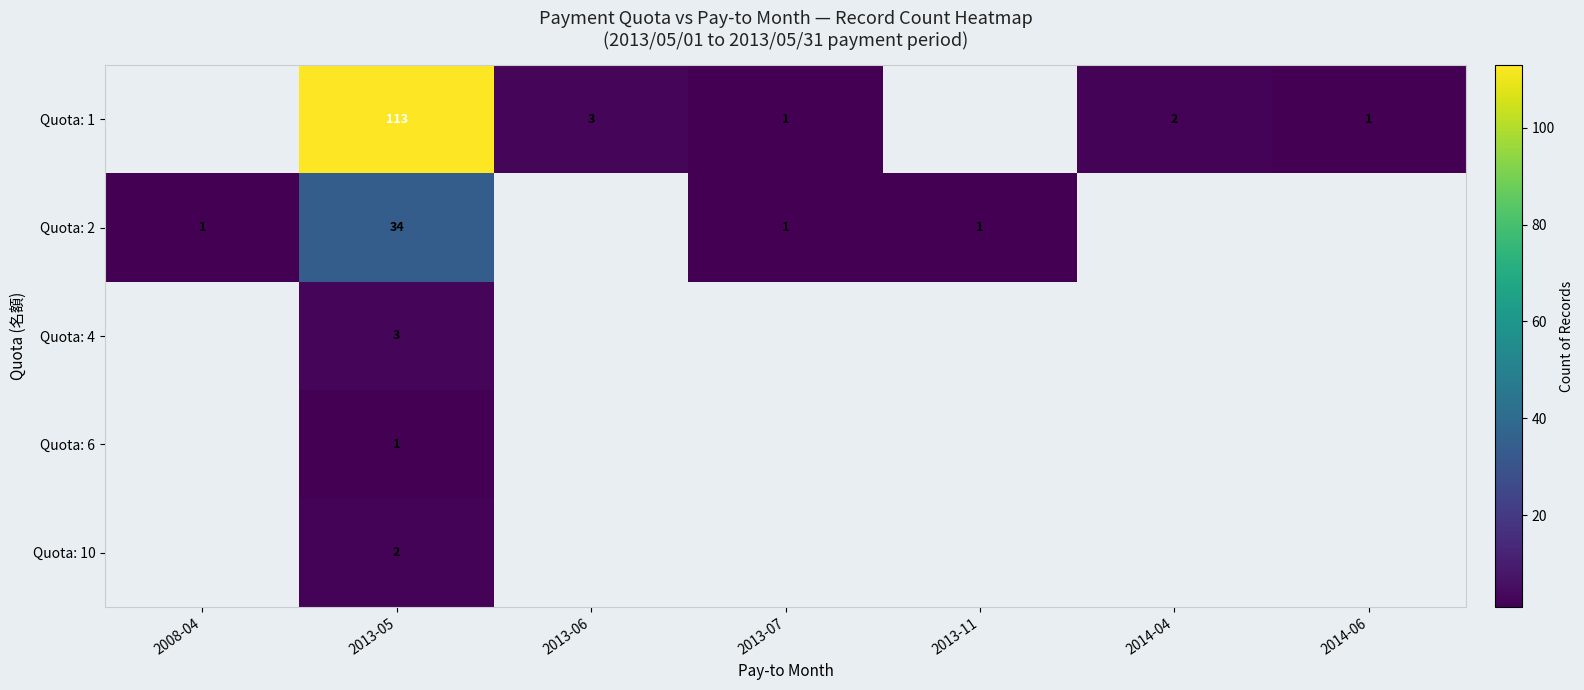

What is the difference between the Quota: 2 values at 2013-07 and 2013-05?

33